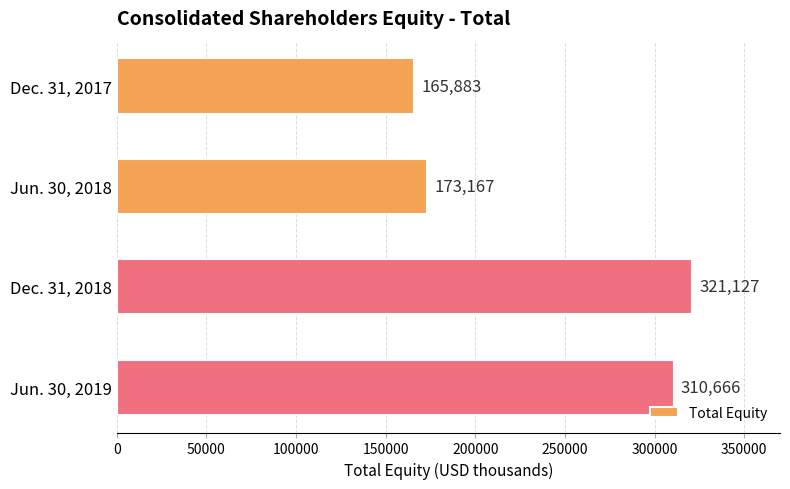

Which has a higher value, Dec. 31, 2017 or Dec. 31, 2018?

Dec. 31, 2018